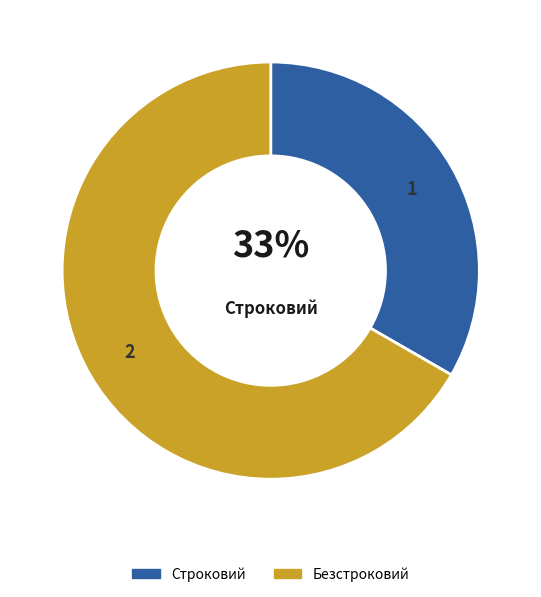

The Строковий slice represents 27% of the pie. True or false?

False